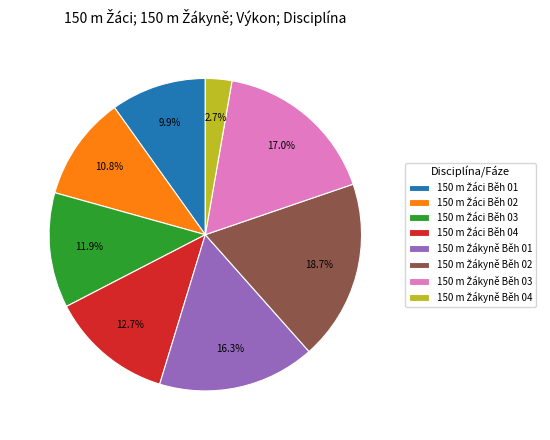

Is there a majority slice in this chart?

No